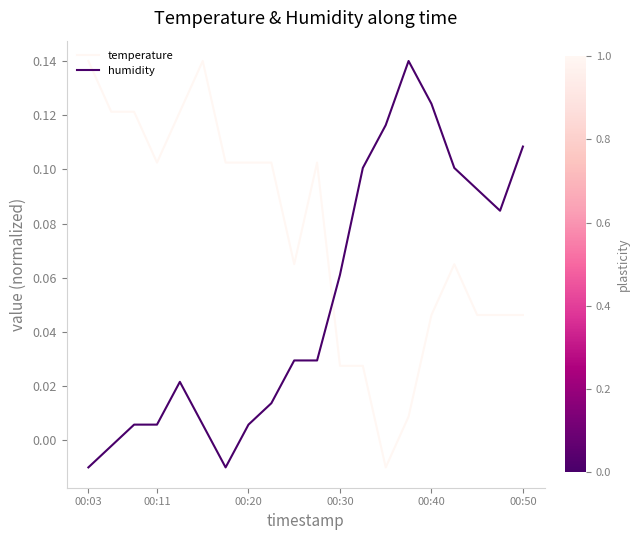

Which series has the largest total across all categories?

temperature